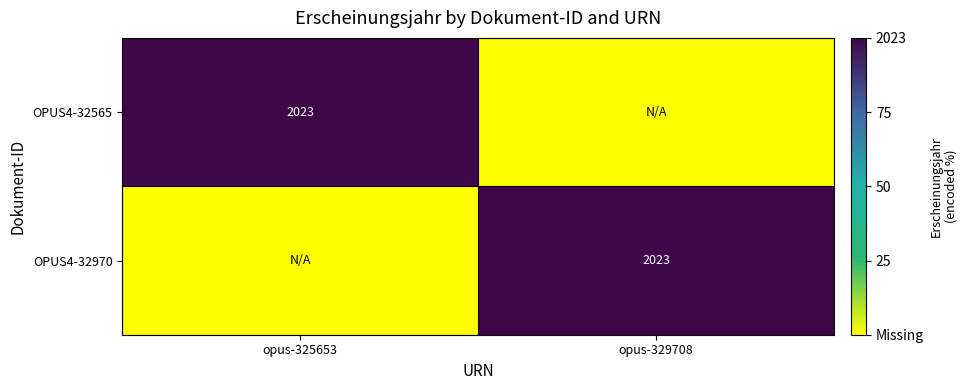

Which series changed the most between opus-325653 and opus-329708?

OPUS4-32565